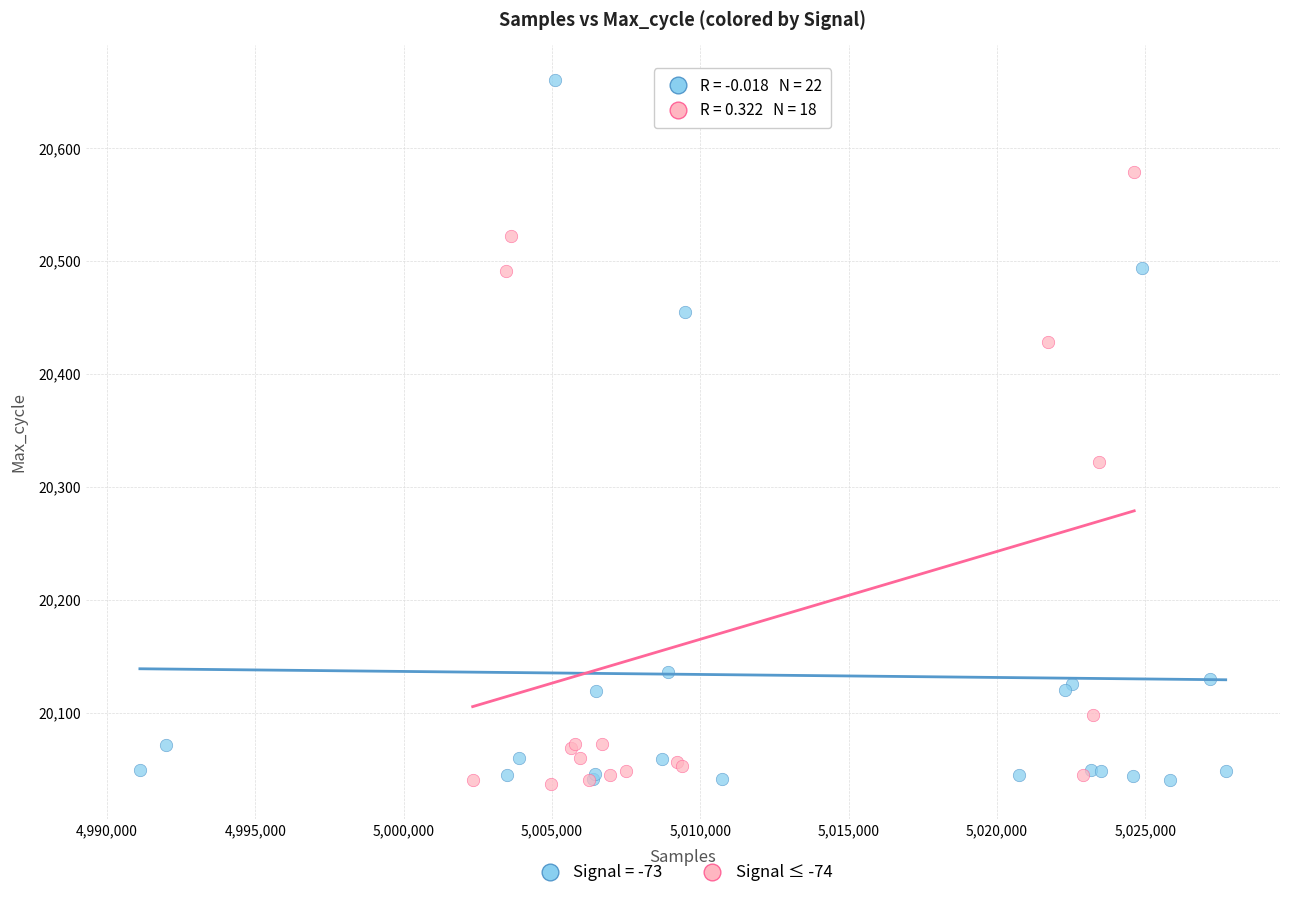

Which series has the widest spread of Y values?

Signal = -73